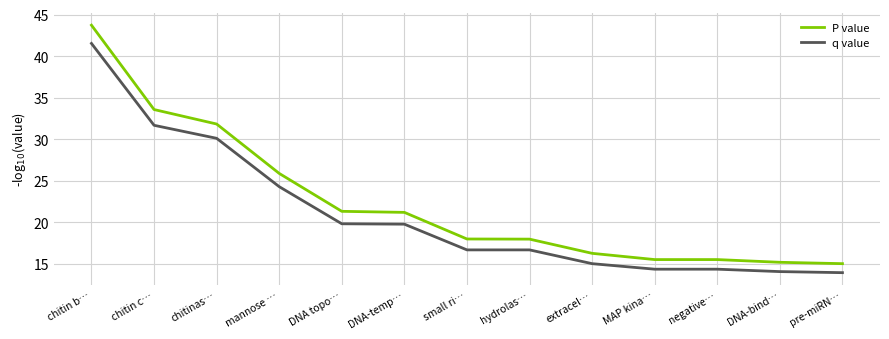

Which series has the largest range (max minus min)?

P value